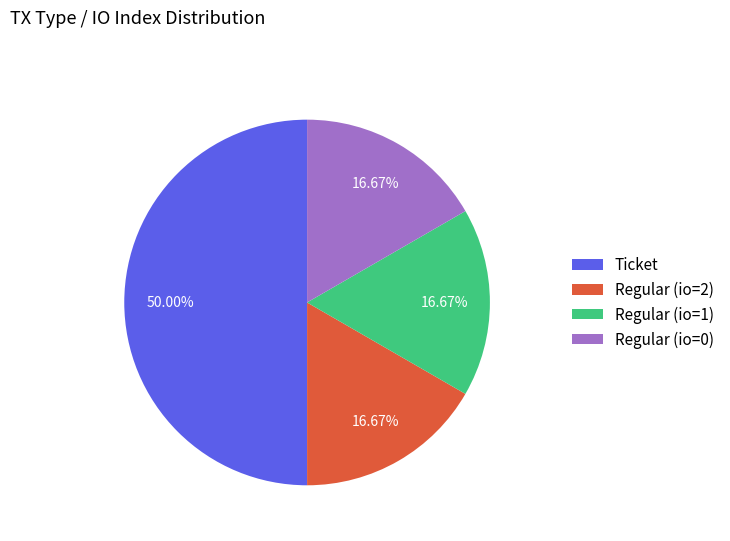

Which has a higher value, Ticket or Regular (io=0)?

Ticket